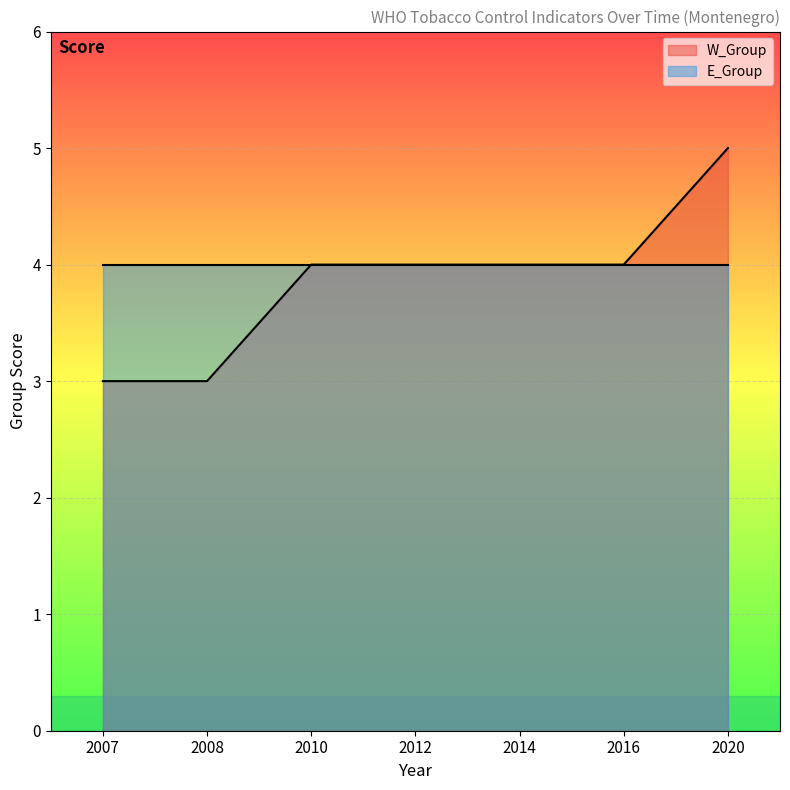

At which label is the value closest to 4?

2010